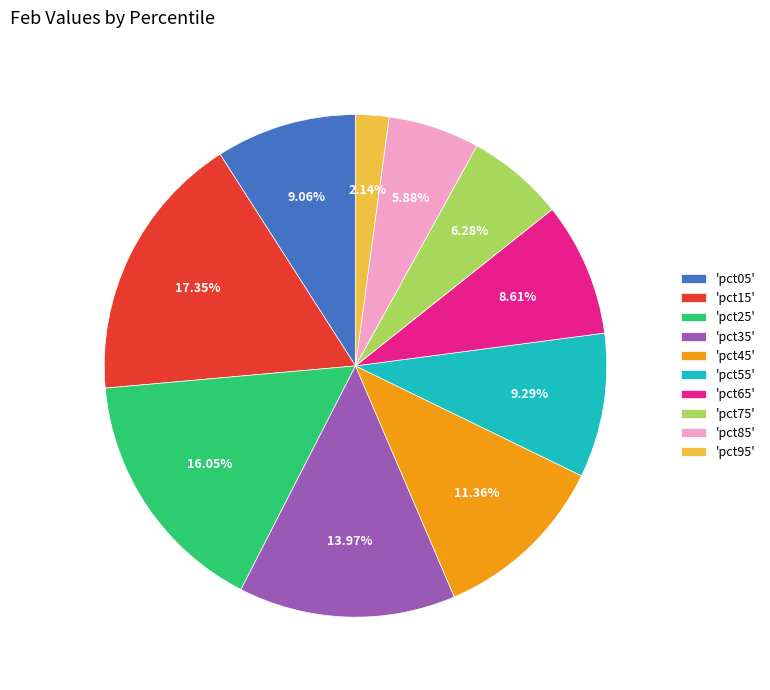

Is there any slice that represents more than half of the pie?

No